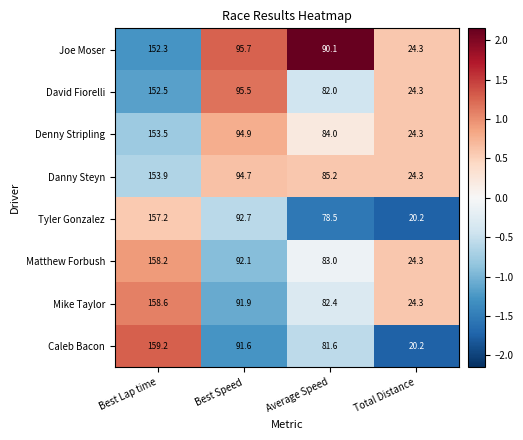

List the labels in order of Caleb Bacon value, smallest first.

Total Distance, Average Speed, Best Speed, Best Lap time